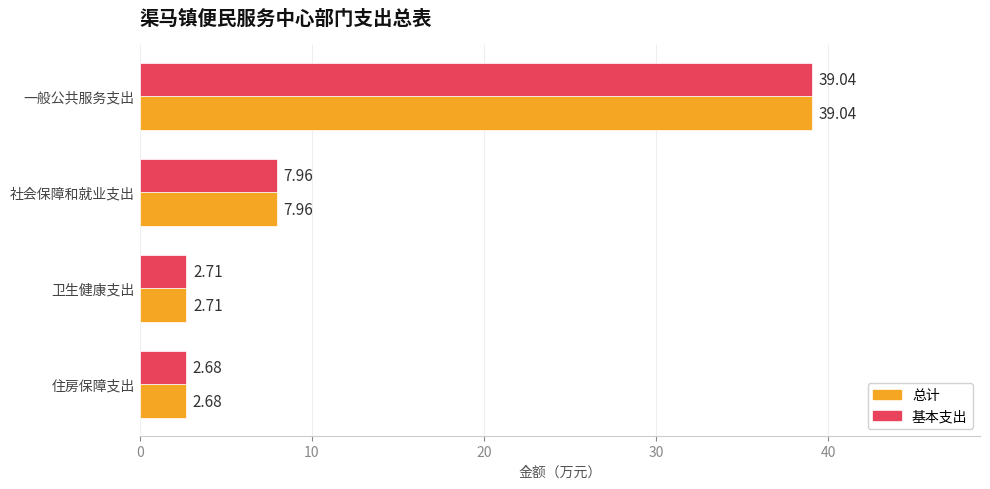

At how many categories does at least one series exceed 32?

1